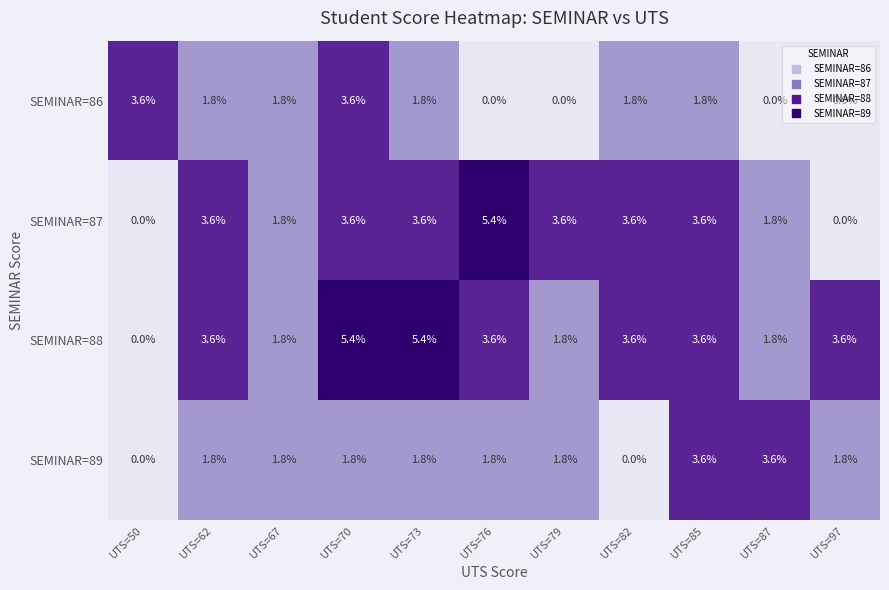

What is the maximum value shown in the chart?

5.4